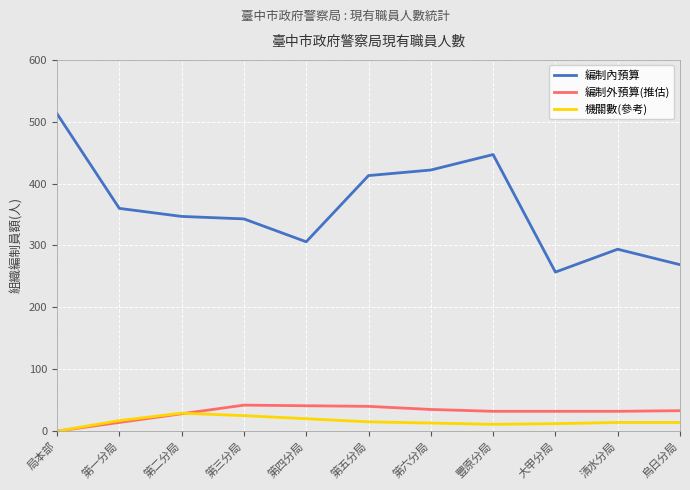

What is the difference between the second highest and minimum values in the 機關數(參考) series?

25